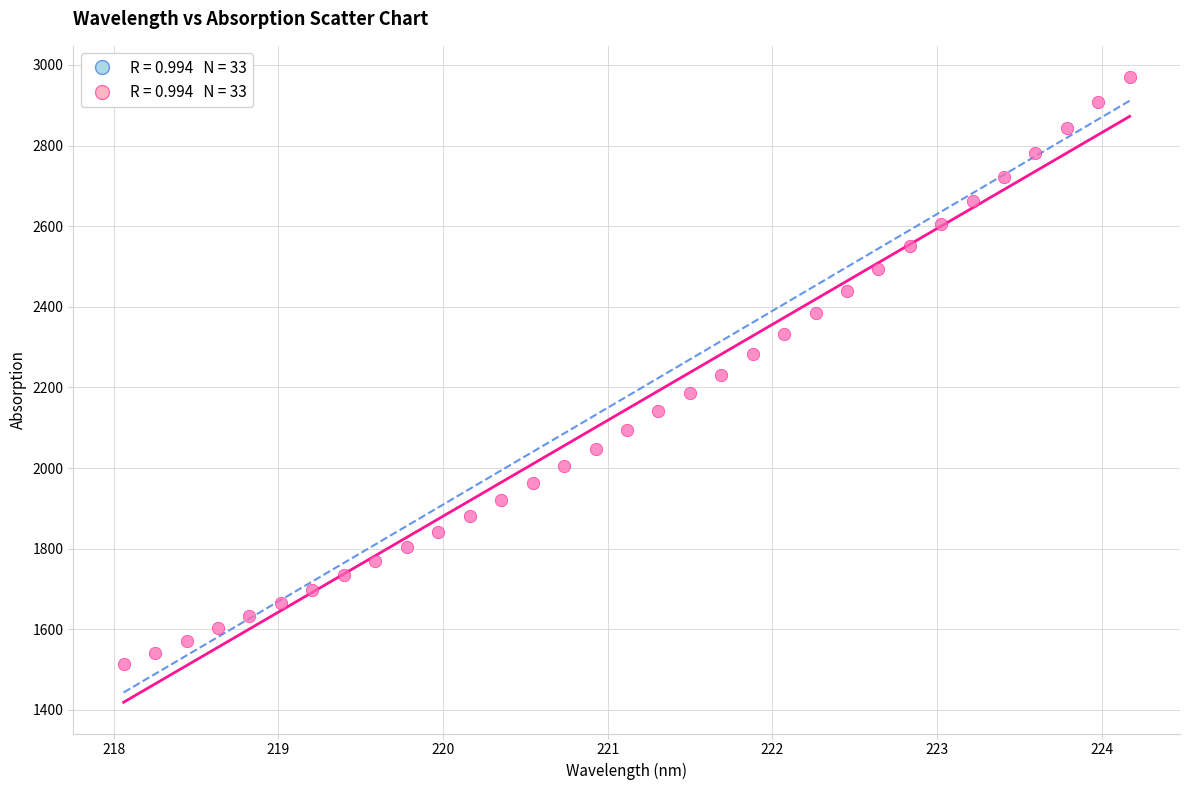

What is the range of X values (max minus min)?

6.1